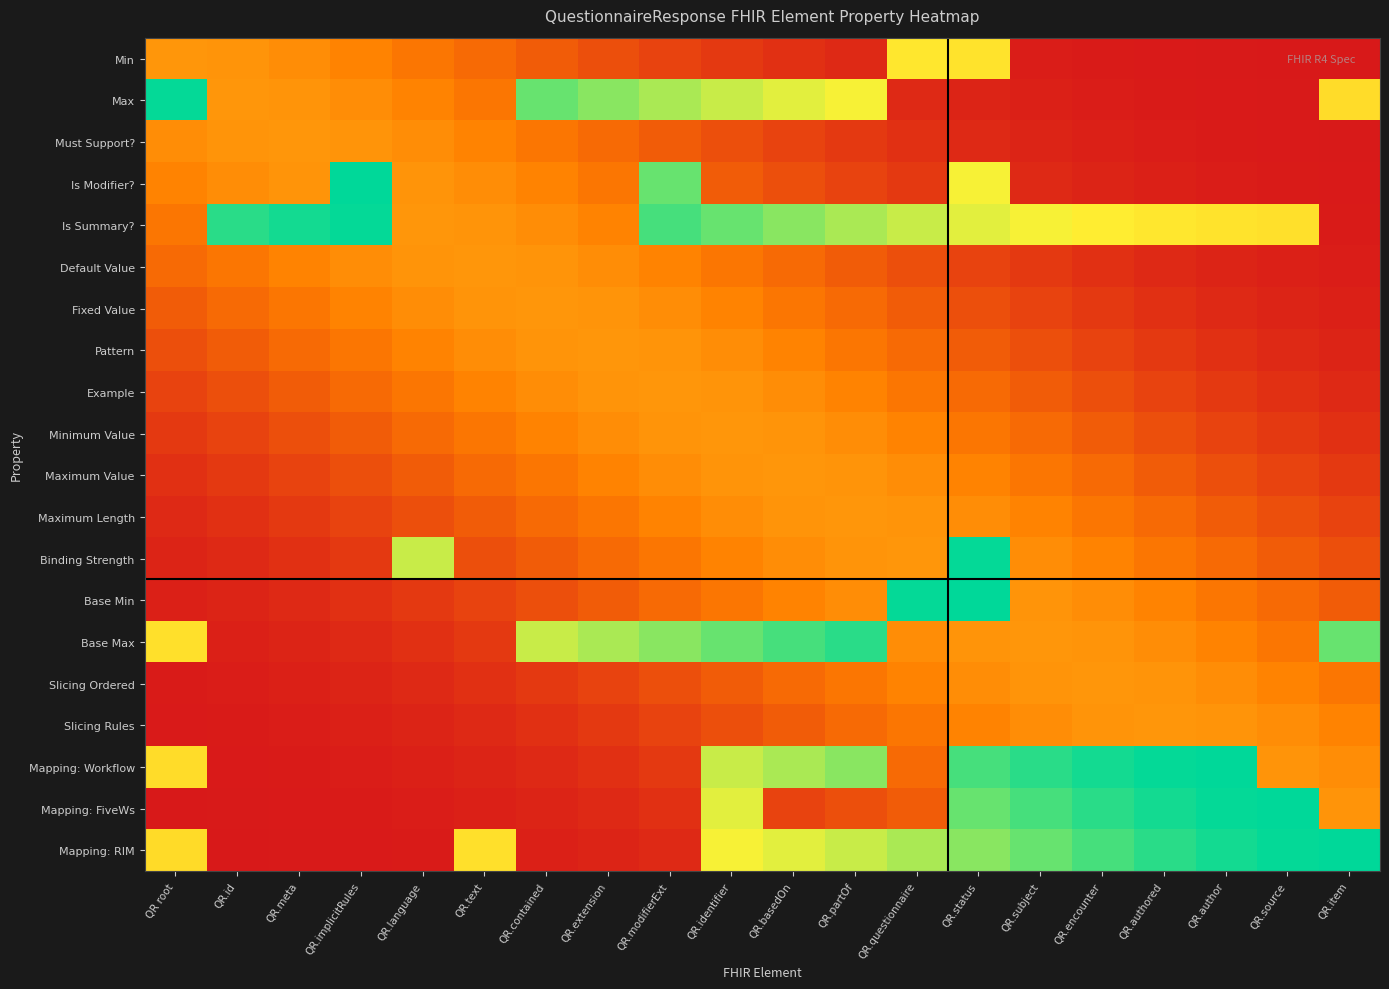

What is the spread (max minus min) of values at QR.extension?

0.8